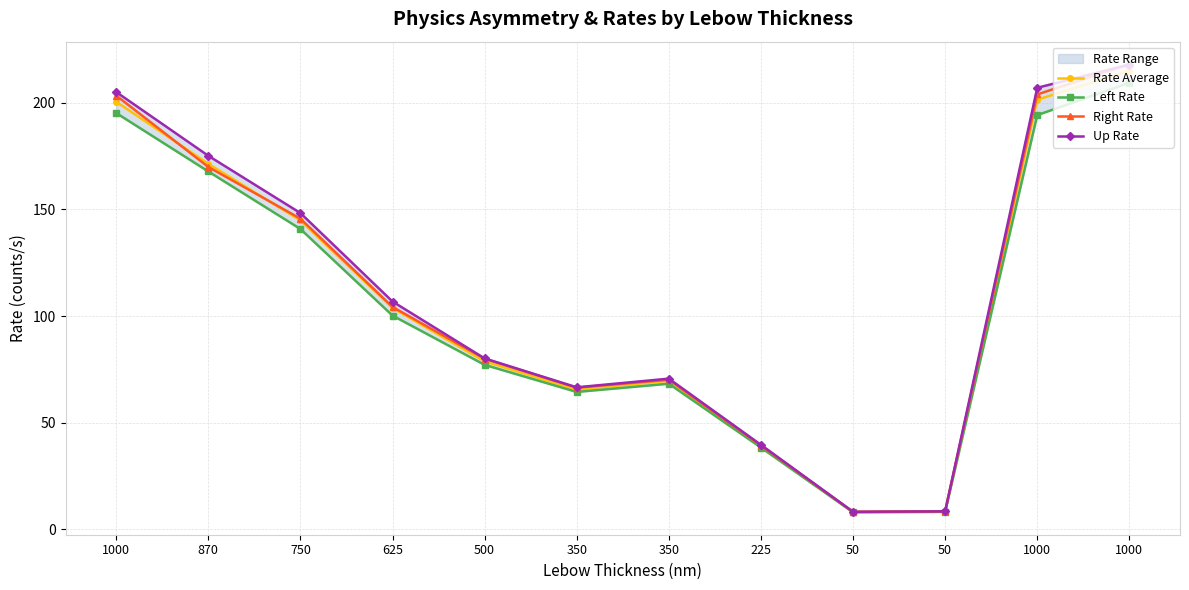

Rank the series by their maximum value, from lowest to highest.

Left Rate, Rate Average, Up Rate, Right Rate